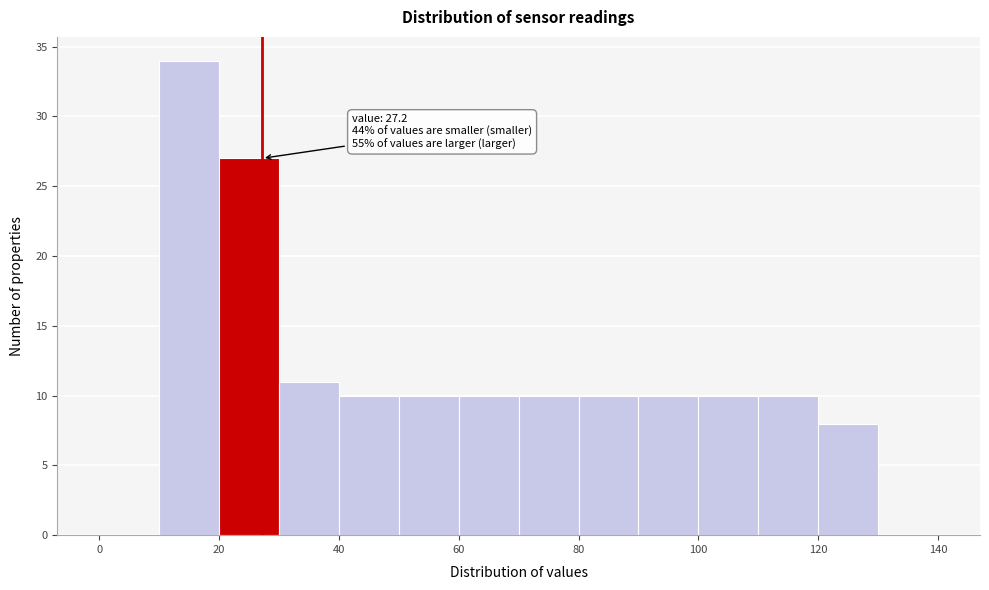

Over which range of the x-axis is the bar tallest?

10 to 20